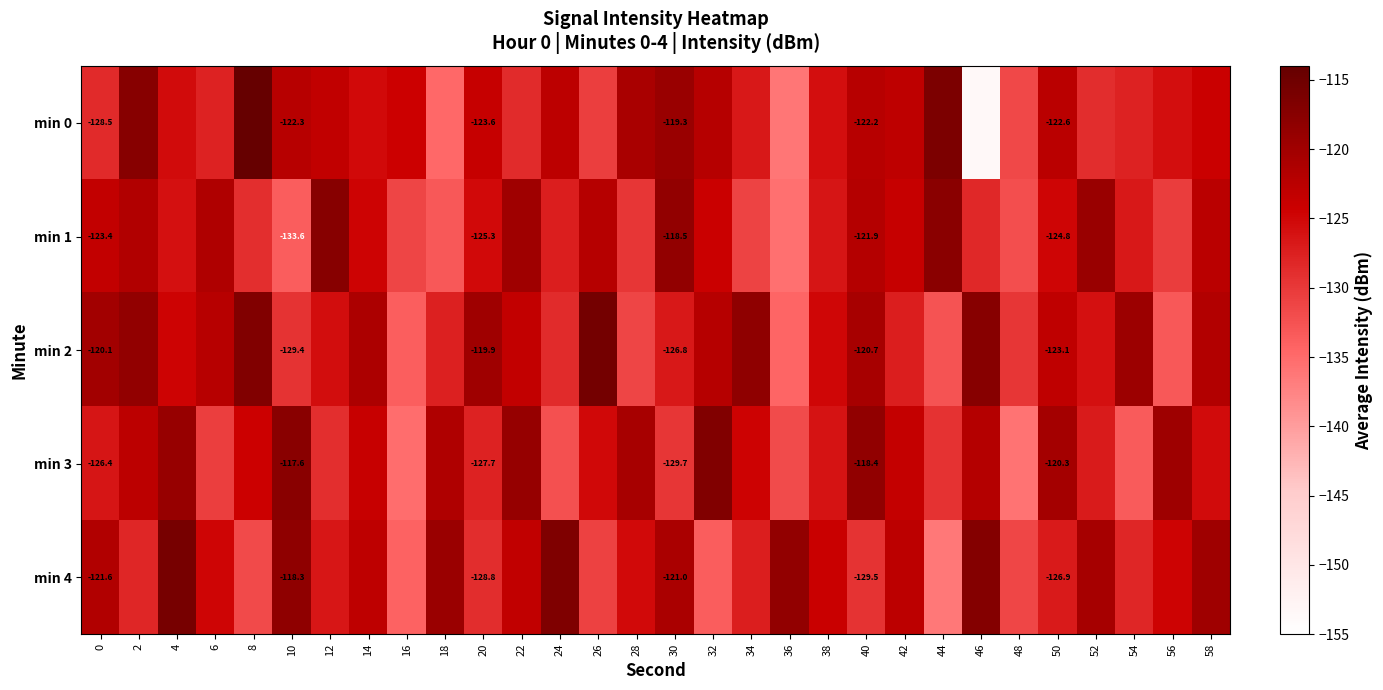

Where is min 0 nearest to the value -133?

48